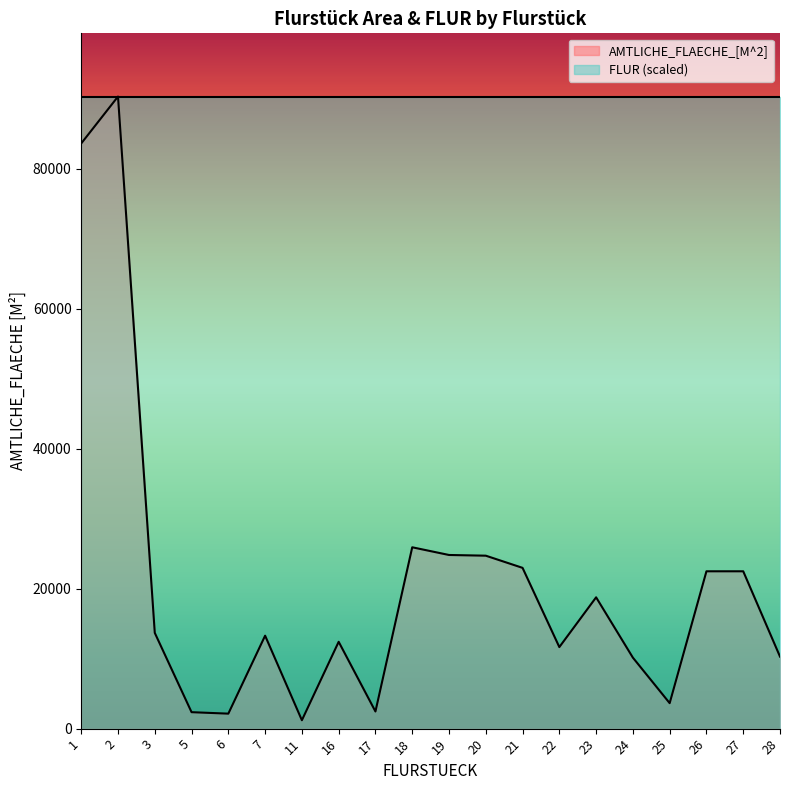

How many values exceed 13680?

9